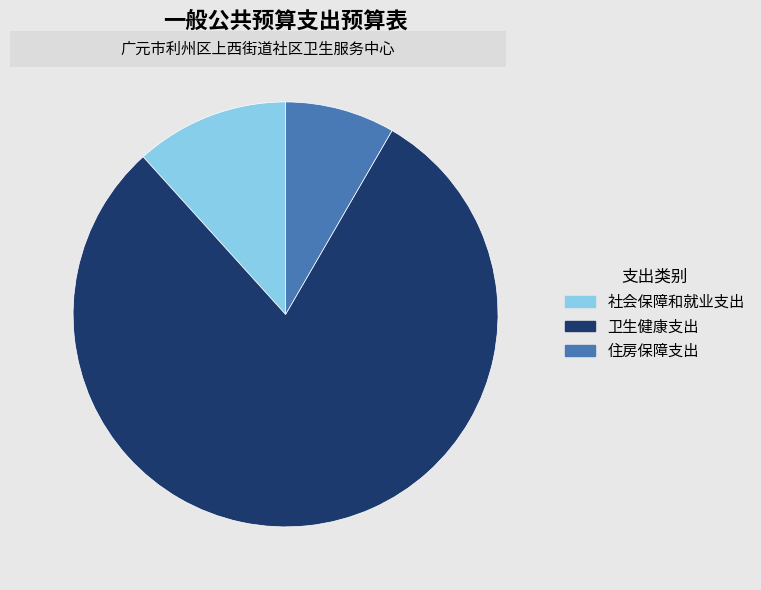

How many segments does this pie chart have?

3